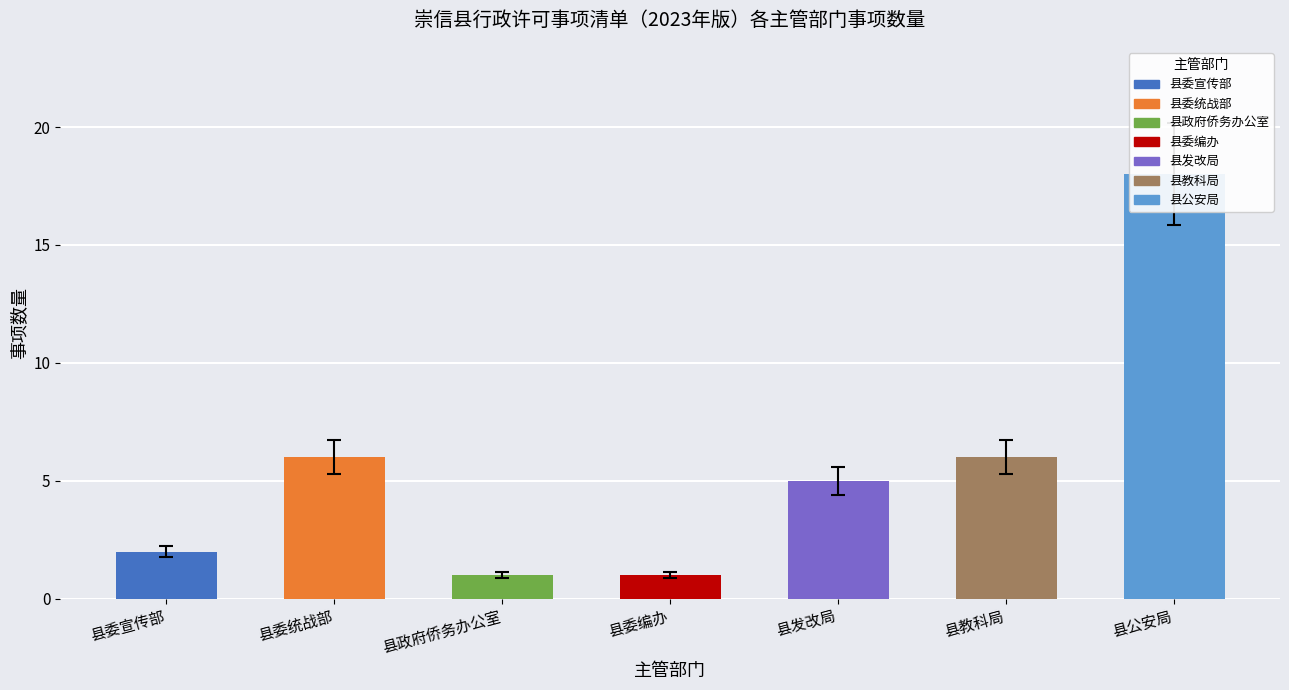

Rank the categories by value from lowest to highest.

县政府侨务办公室, 县委编办, 县委宣传部, 县发改局, 县委统战部, 县教科局, 县公安局